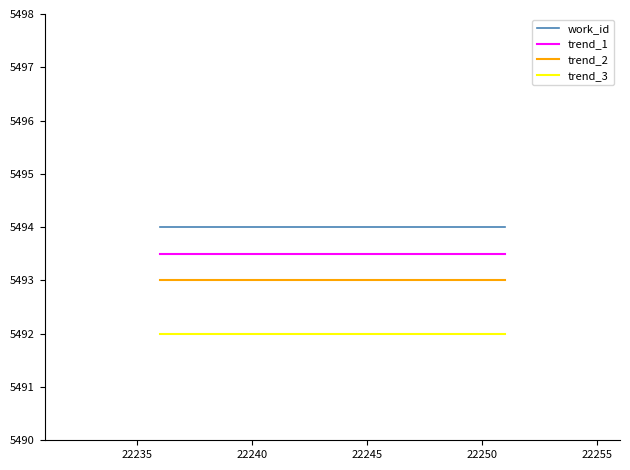

List the series in order of their overall mean, highest first.

work_id, trend_1, trend_2, trend_3